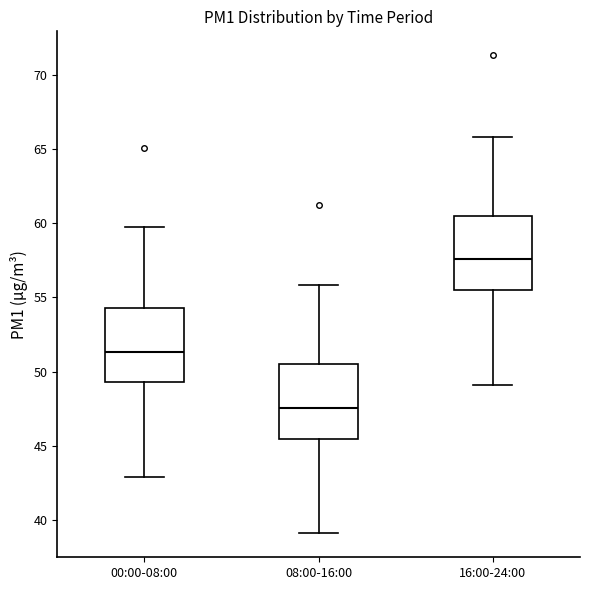

Where does the lower whisker of the box for 08:00-16:00 end on the y-axis? The values are not printed on the chart, so give them approximately, as read against the axis.

39.0